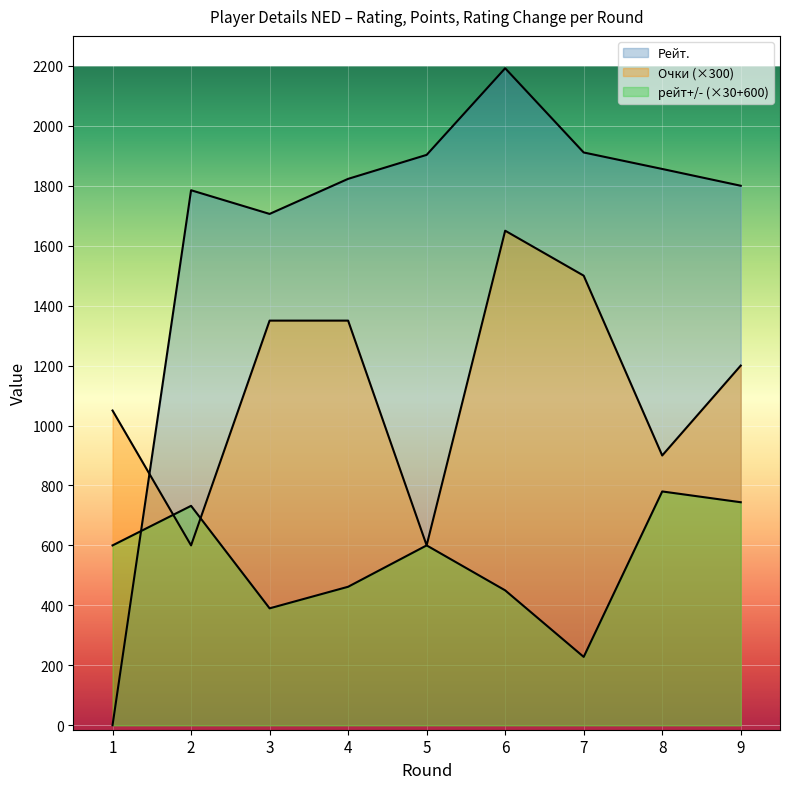

At which label does Очки first exceed 1200?

3